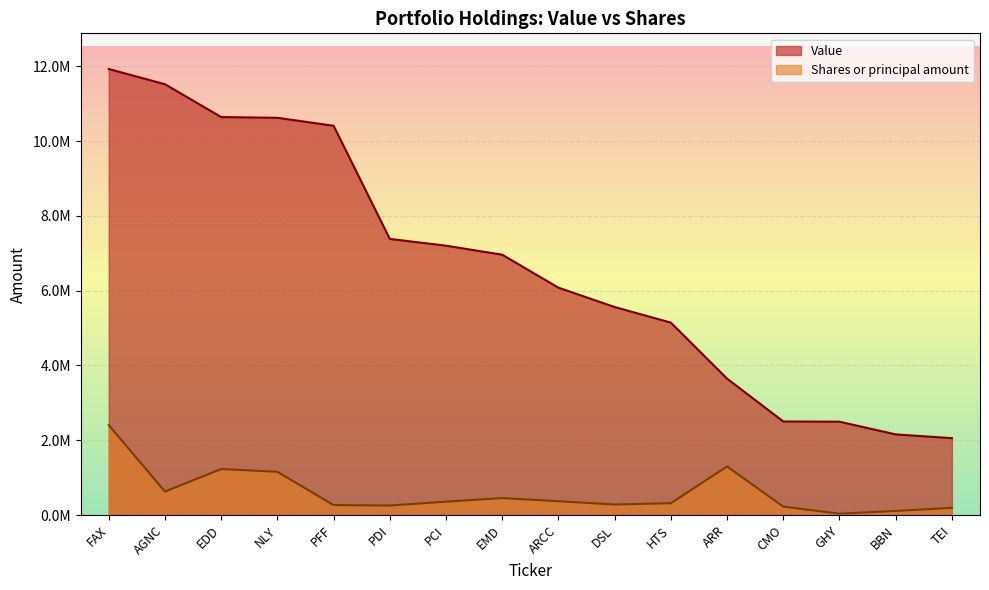

How many values in the Value series are below 6962000?

8